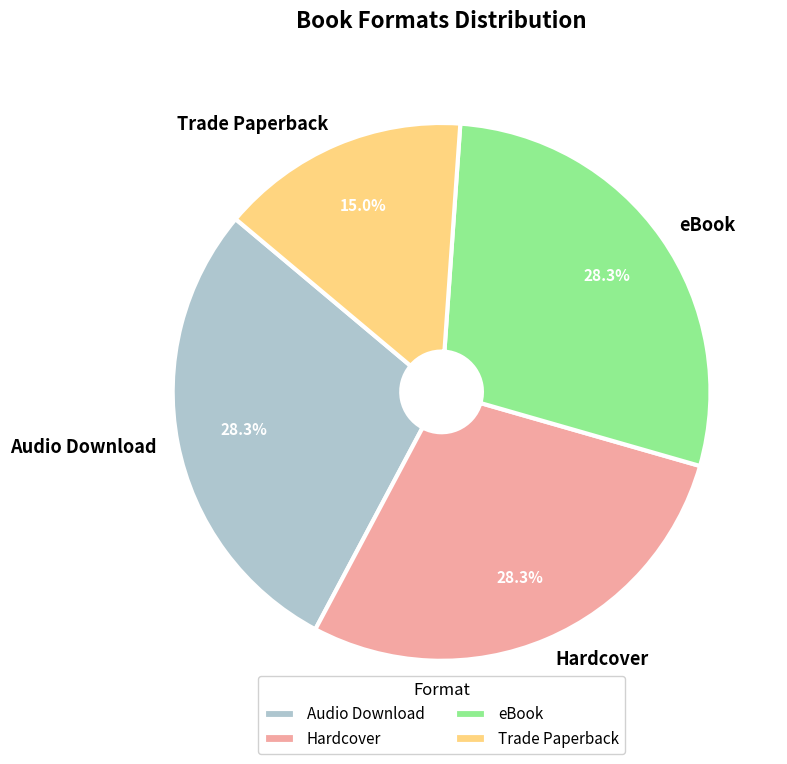

Which has a higher value, eBook or Trade Paperback?

eBook